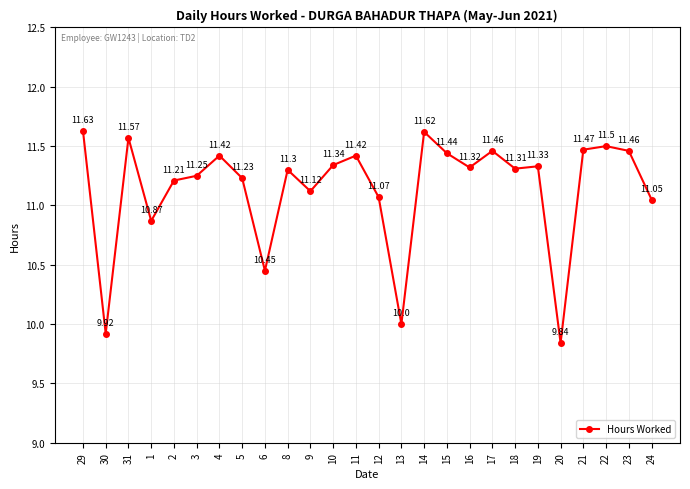

What is the difference between the maximum and minimum values?

1.8